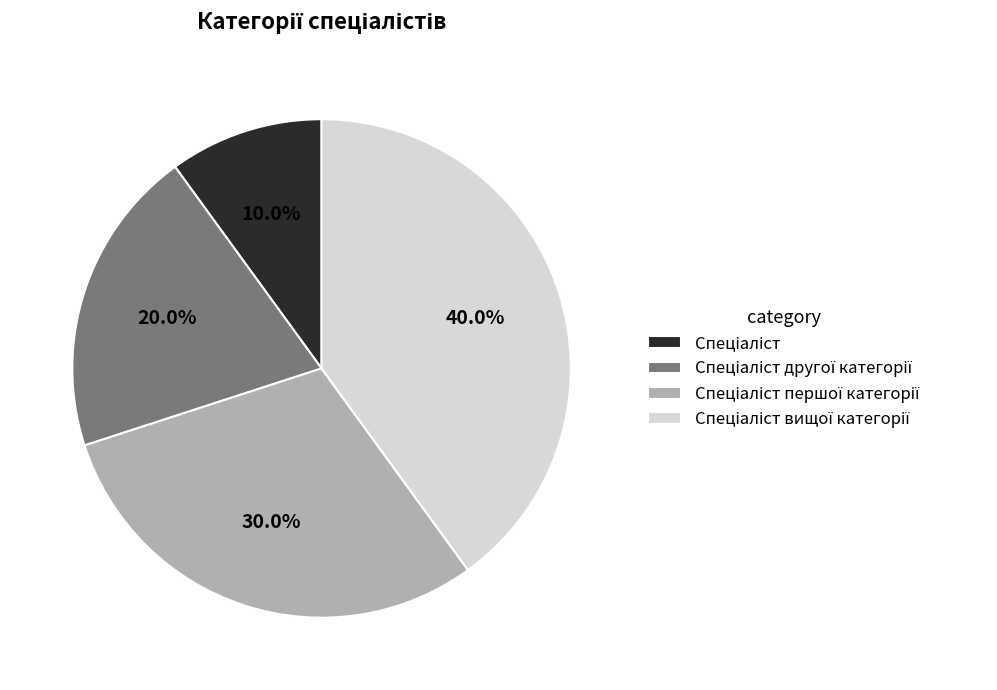

Is there any slice that represents more than half of the pie?

No